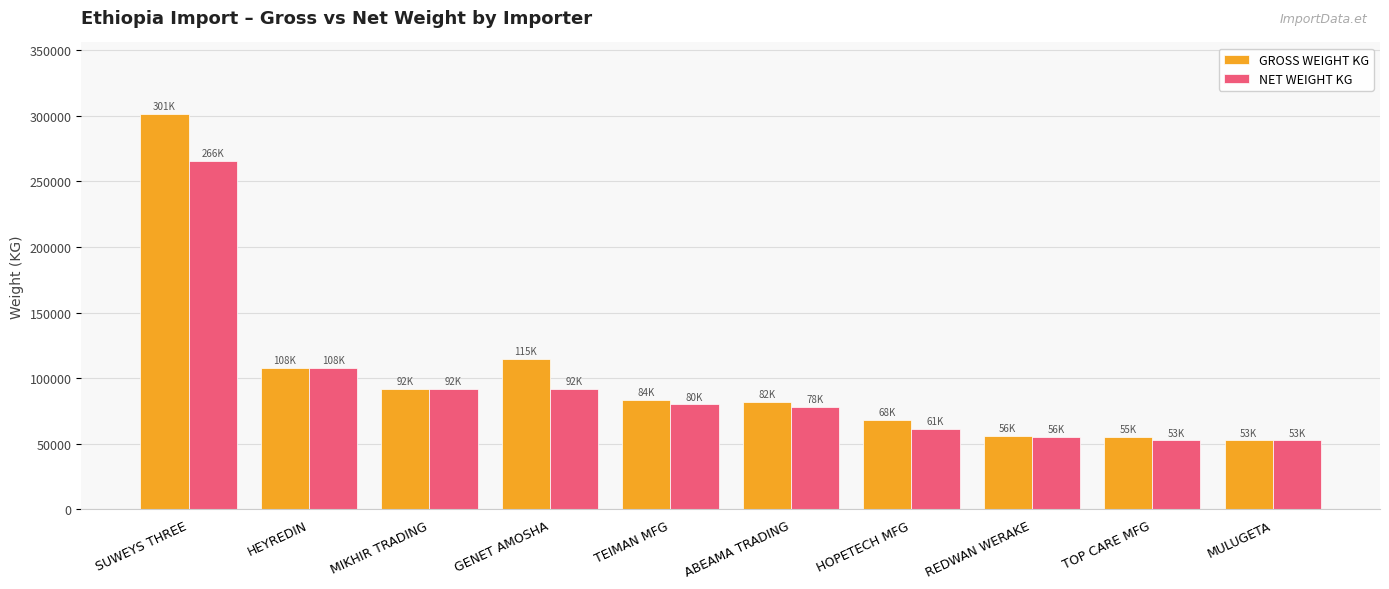

What is the difference between the second highest and second lowest values in the NET WEIGHT KG series?

55330.0